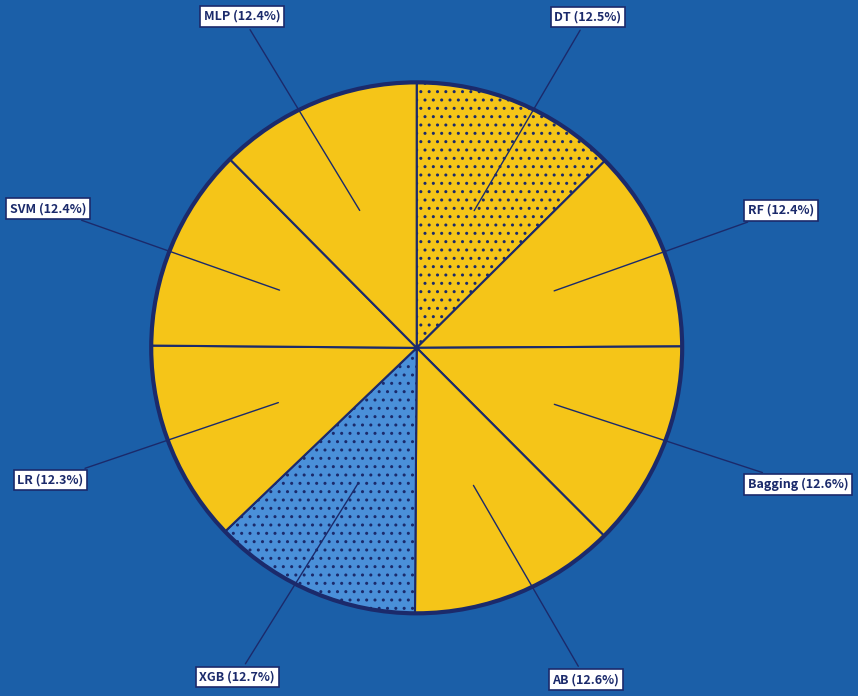

How many segments does this pie chart have?

8